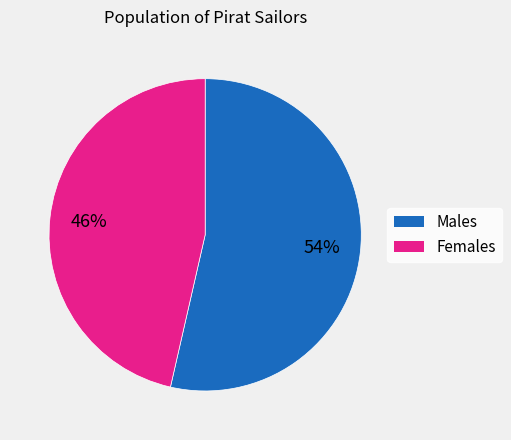

Is there any slice that represents more than half of the pie?

Yes